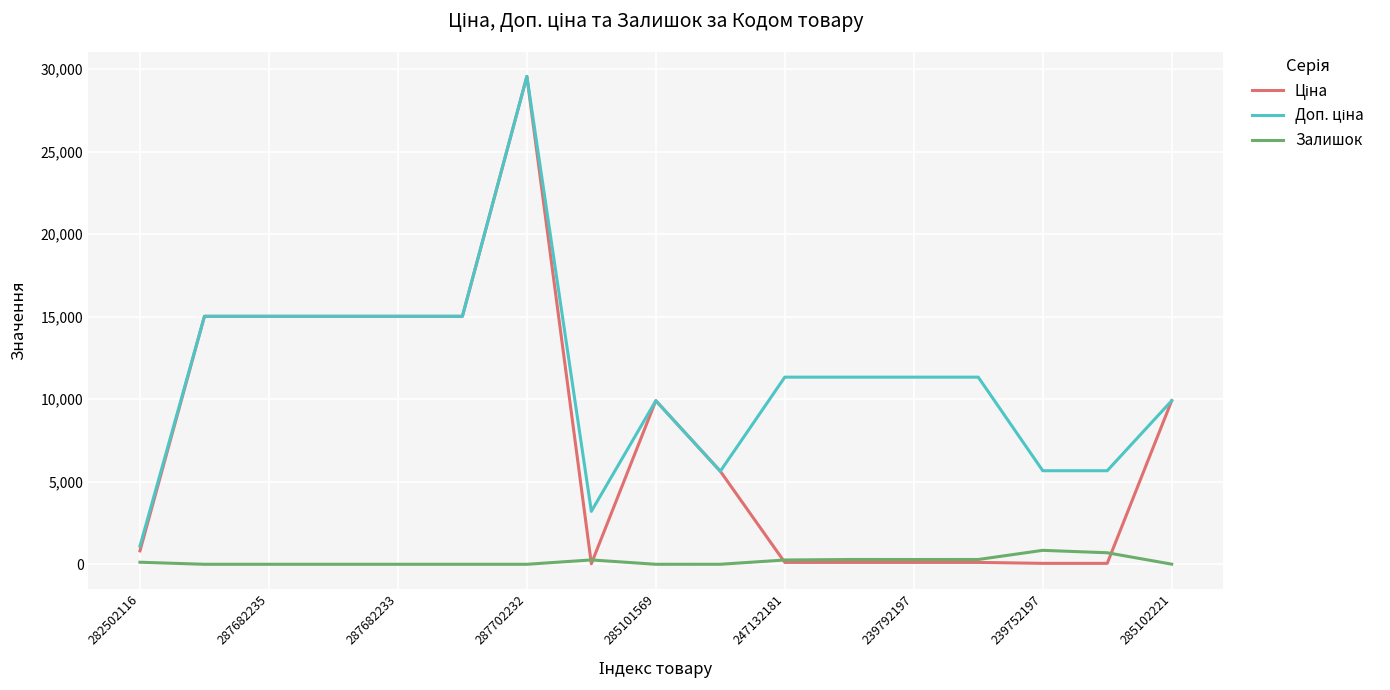

Is this an area chart (filled region under the line)?

No